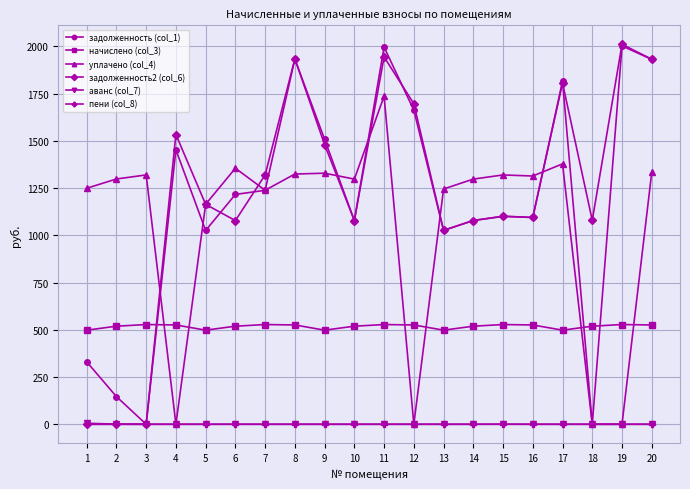

What is the highest value of the уплачено (col_4) series?

1736.0